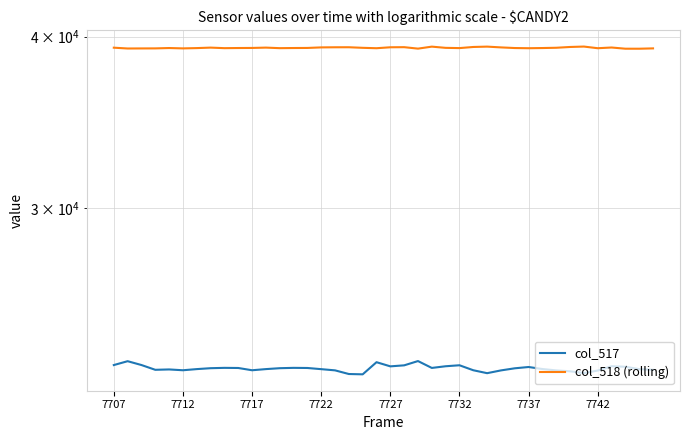

Is it true that col_518 (rolling) equals 70070 at 7722?

False